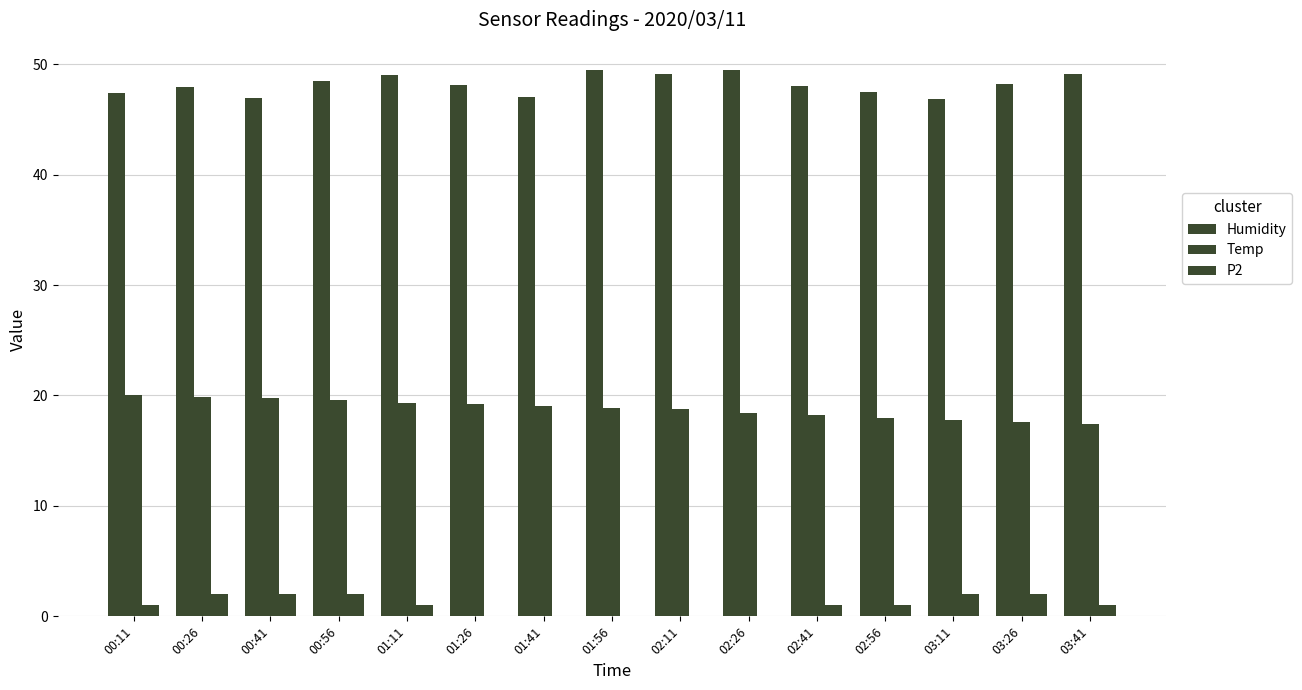

Reading right to left, extract all data points from this chart.

Humidity: 03:41=49.1	03:26=48.2	03:11=46.8	02:56=47.5	02:41=48.0	02:26=49.5	02:11=49.1	01:56=49.5	01:41=47.0	01:26=48.1	01:11=49.0	00:56=48.4	00:41=46.9	00:26=48.0	00:11=47.4
Temp: 03:41=17.4	03:26=17.6	03:11=17.8	02:56=17.9	02:41=18.2	02:26=18.4	02:11=18.7	01:56=18.9	01:41=19.0	01:26=19.2	01:11=19.4	00:56=19.6	00:41=19.8	00:26=19.9	00:11=20.0
P2: 03:41=1.0	03:26=2.0	03:11=2.0	02:56=1.0	02:41=1.0	02:26=0.0	02:11=0.0	01:56=0.0	01:41=0.0	01:26=0.0	01:11=1.0	00:56=2.0	00:41=2.0	00:26=2.0	00:11=1.0